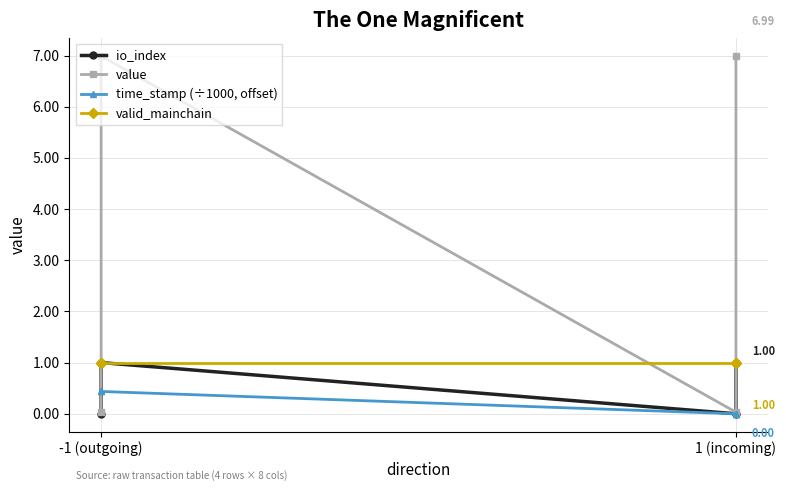

True or false: value and io_index cross at least once.

False